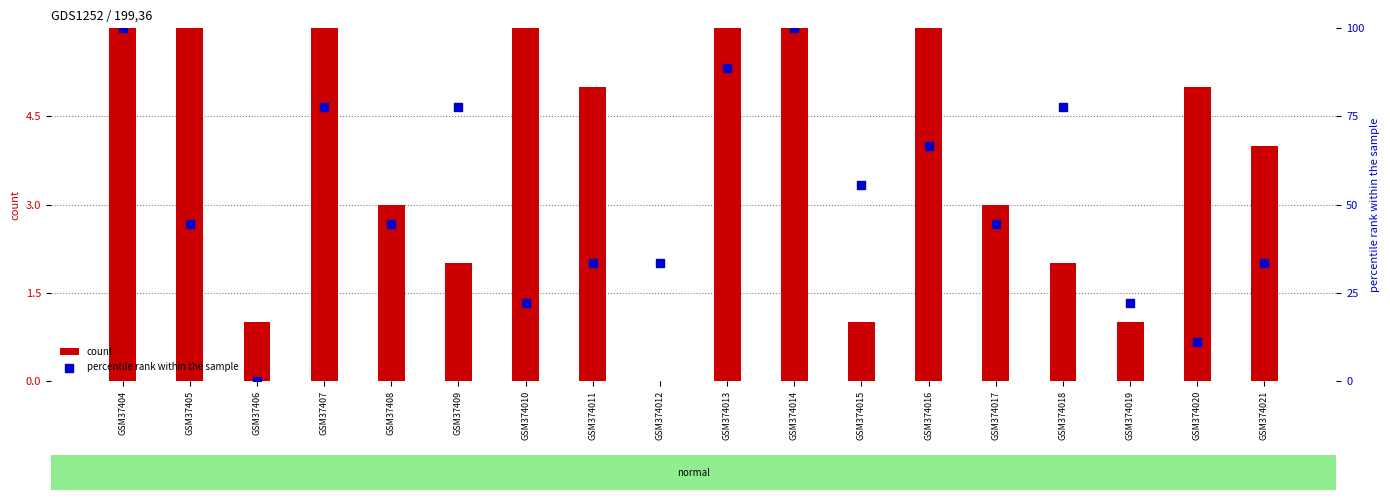

Is the value of count at GSM374011 greater than the value of percentile rank within the sample at GSM374021?

No